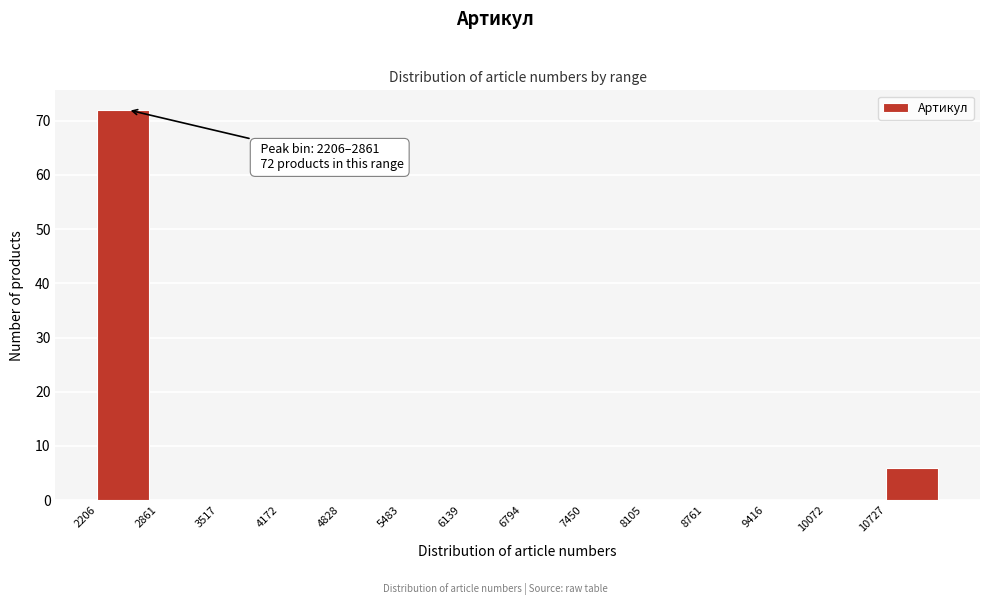

Over which range of the x-axis is the bar tallest?

2200 to 2900